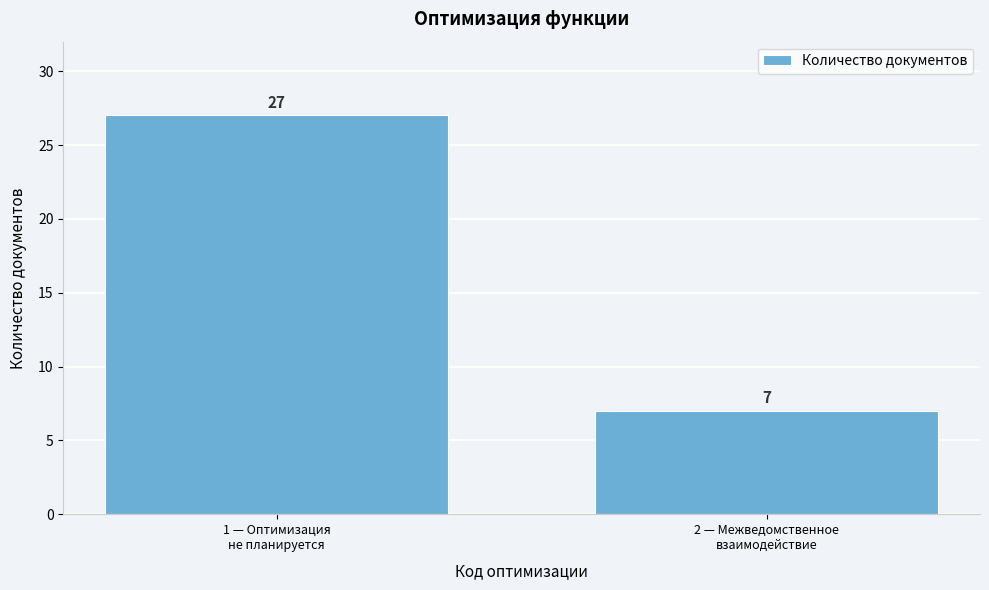

Reading left to right, what are all the values shown in this chart?

27	7